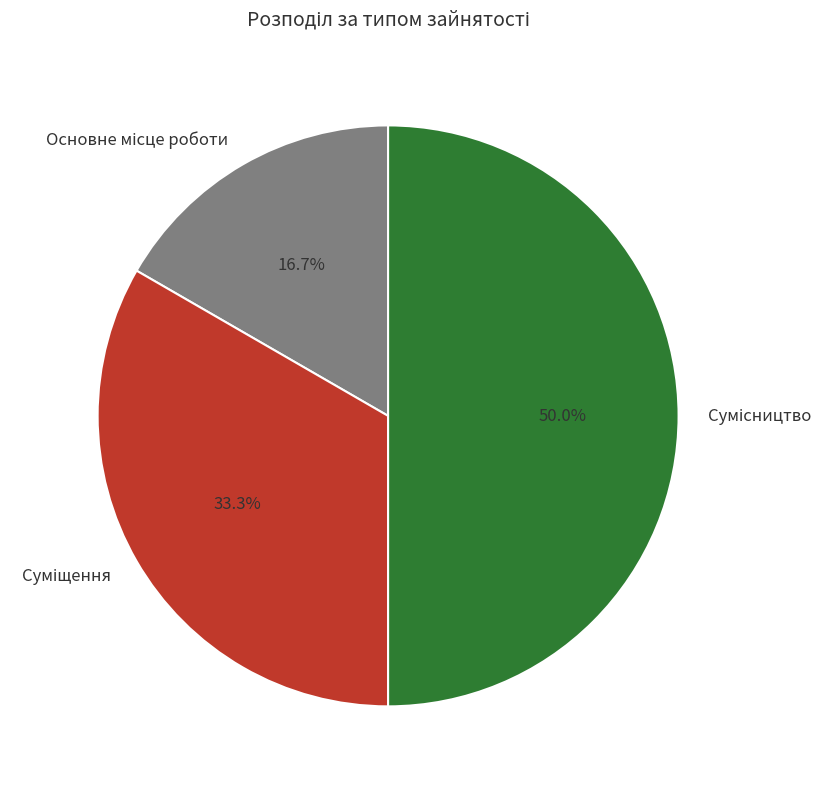

Is it true that Сумісництво is 57% of the pie?

False